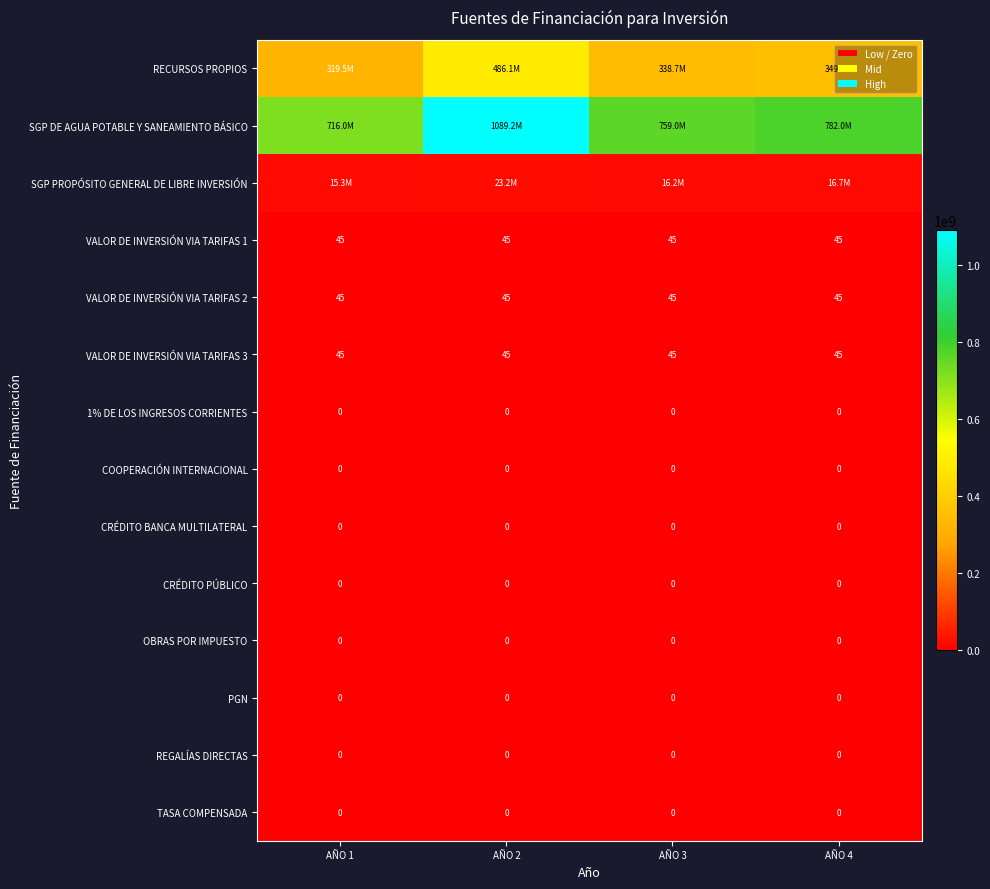

What is the sum of the VALOR DE INVERSIÓN VIA TARIFAS 2 values at AÑO 3 and AÑO 1?

90